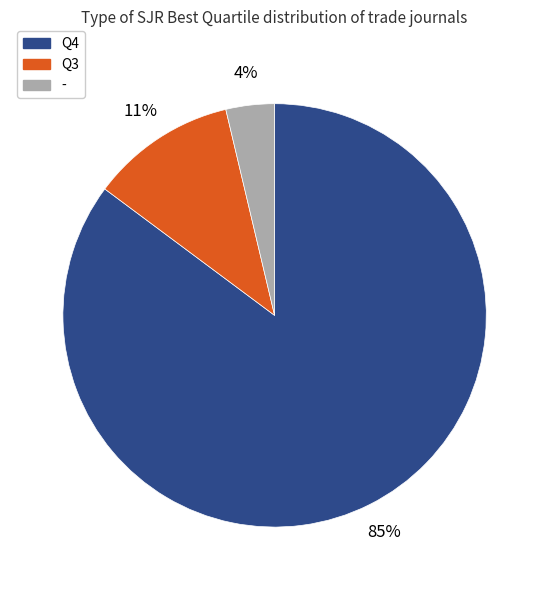

To the nearest percent, what is the difference between the largest and smallest slice percentages?

81%